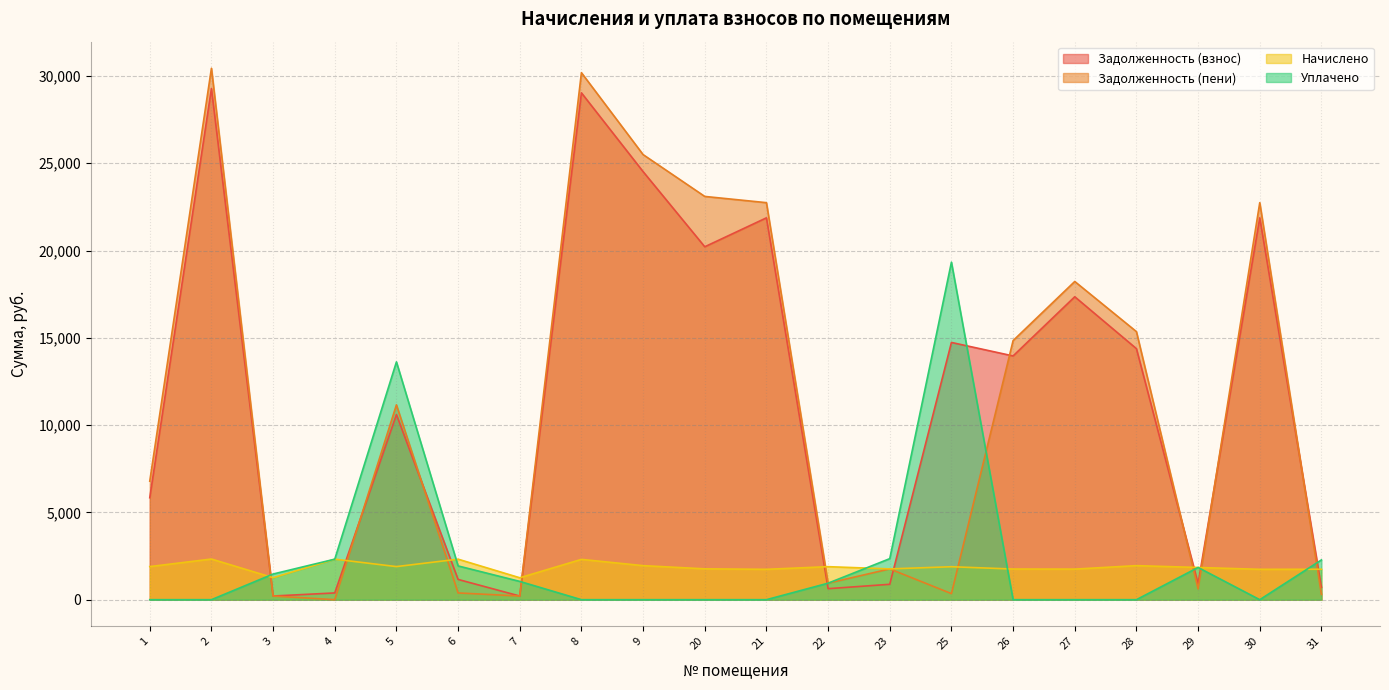

What is the difference between the maximum and second lowest values in the uplacheno series?

19331.7